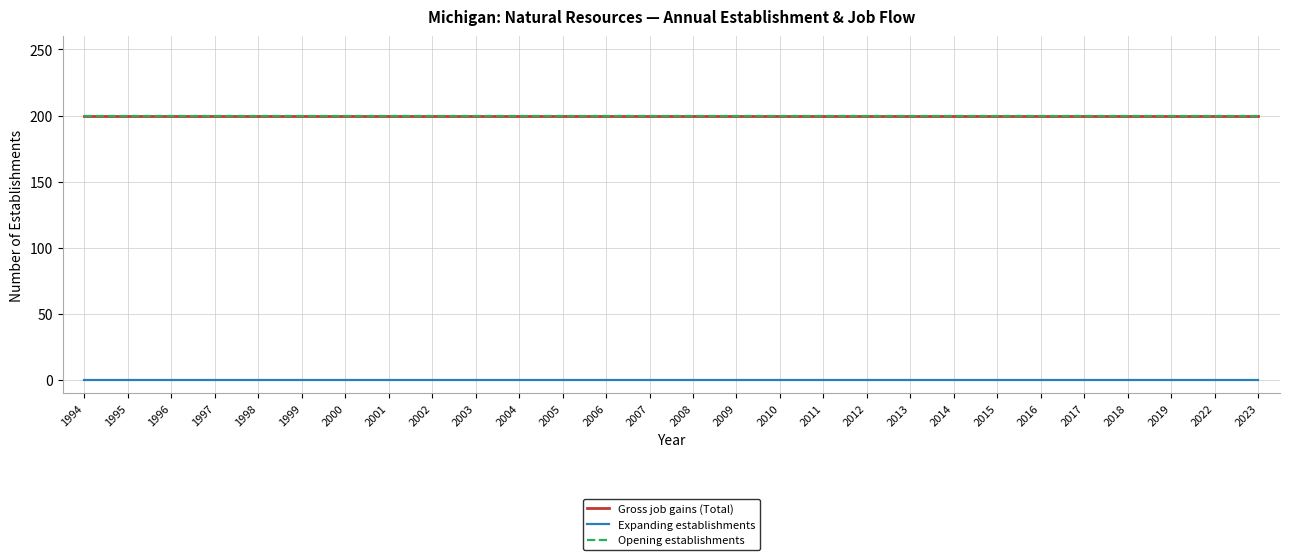

Does the chart display data point markers on the line(s)?

No